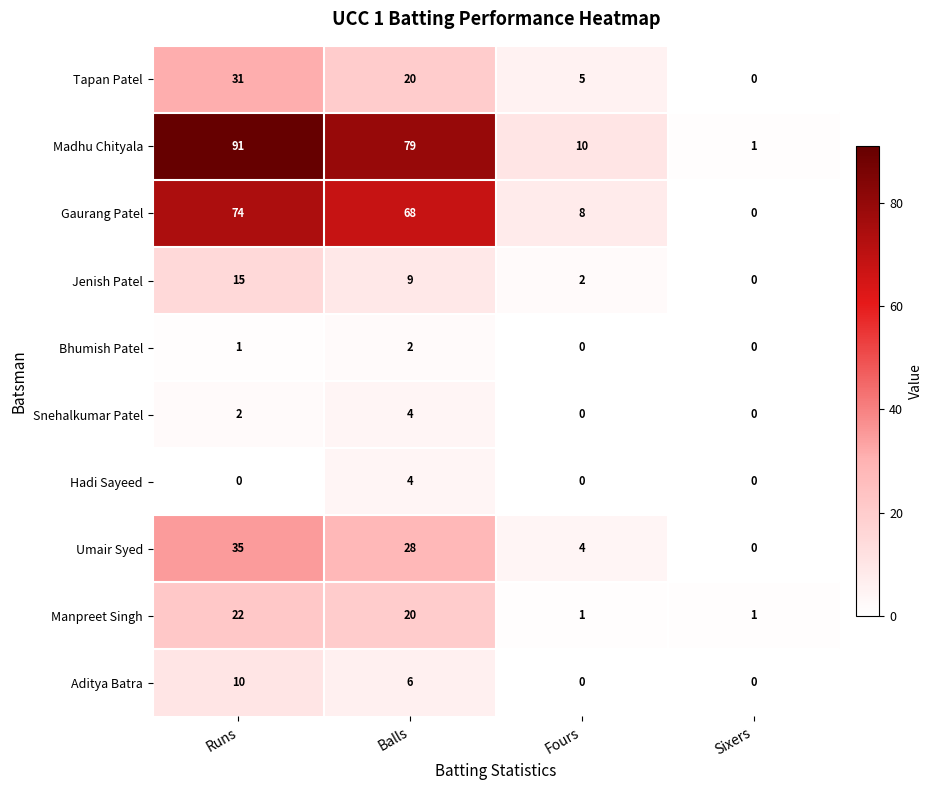

Rank the series at Runs from lowest to highest value.

Hadi Sayeed, Bhumish Patel, Snehalkumar Patel, Aditya Batra, Jenish Patel, Manpreet Singh, Tapan Patel, Umair Syed, Gaurang Patel, Madhu Chityala